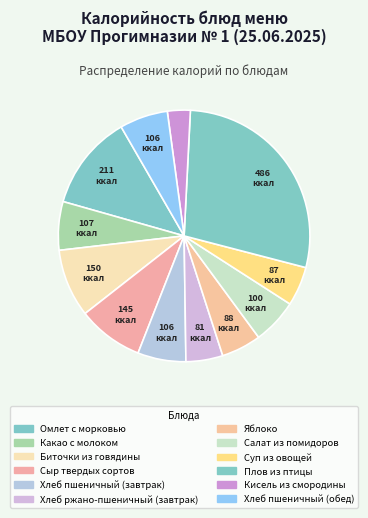

Combined, do Плов из птицы and Хлеб пшеничный (завтрак) account for over 50%?

No